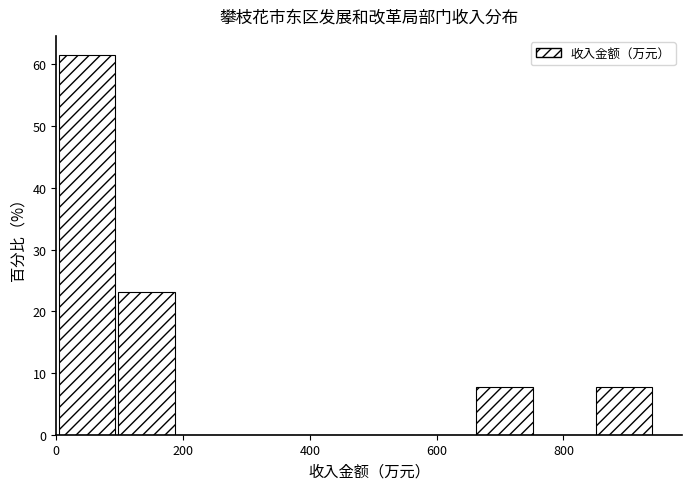

Reading left to right, list every bar in this chart as the range it spans on the x-axis followed by its height. Neither the bar edges nor the heights are printed on the chart, so give them approximately, as read against the axes.

0 to 100: 62
100 to 200: 23
200 to 280: 0
280 to 380: 0
380 to 480: 0
480 to 560: 0
560 to 660: 0
660 to 760: 8
760 to 860: 0
860 to 940: 8